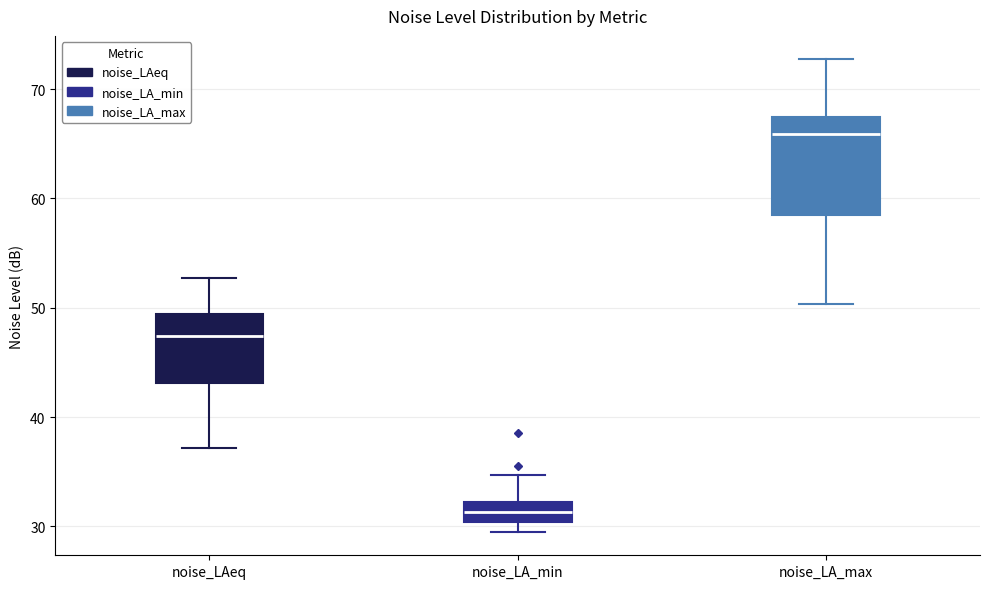

Reading left to right, read every box against the y-axis: the position of its median line, the range the box covers, and the ends of its whiskers. The values are not printed on the chart, so give them approximately, as read against the axis.

noise_LAeq: median 47, box 43 to 49, whiskers 37 to 53
noise_LA_min: median 31, box 30 to 32, whiskers 30 (below the box's lower edge) to 35
noise_LA_max: median 66, box 58 to 67, whiskers 50 to 73